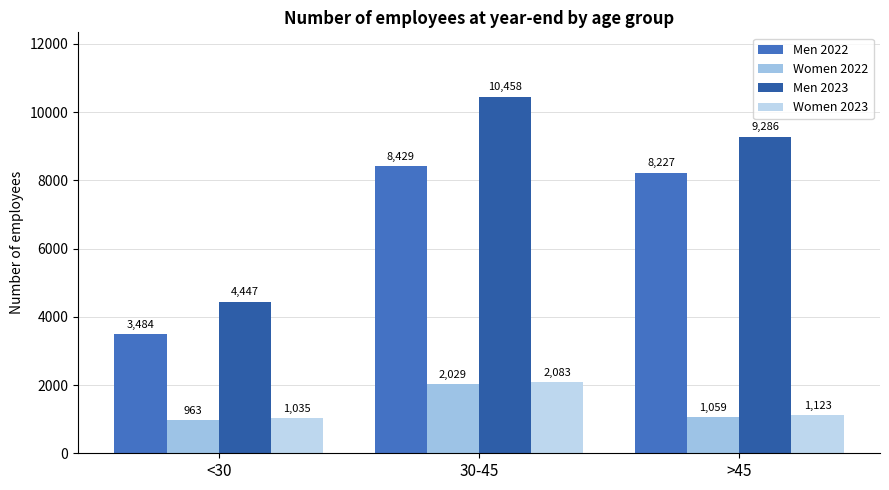

Reading left to right, extract all data points from this chart.

Men 2022: <30=3484	30-45=8429	>45=8227
Women 2022: <30=963	30-45=2029	>45=1059
Men 2023: <30=4447	30-45=10458	>45=9286
Women 2023: <30=1035	30-45=2083	>45=1123